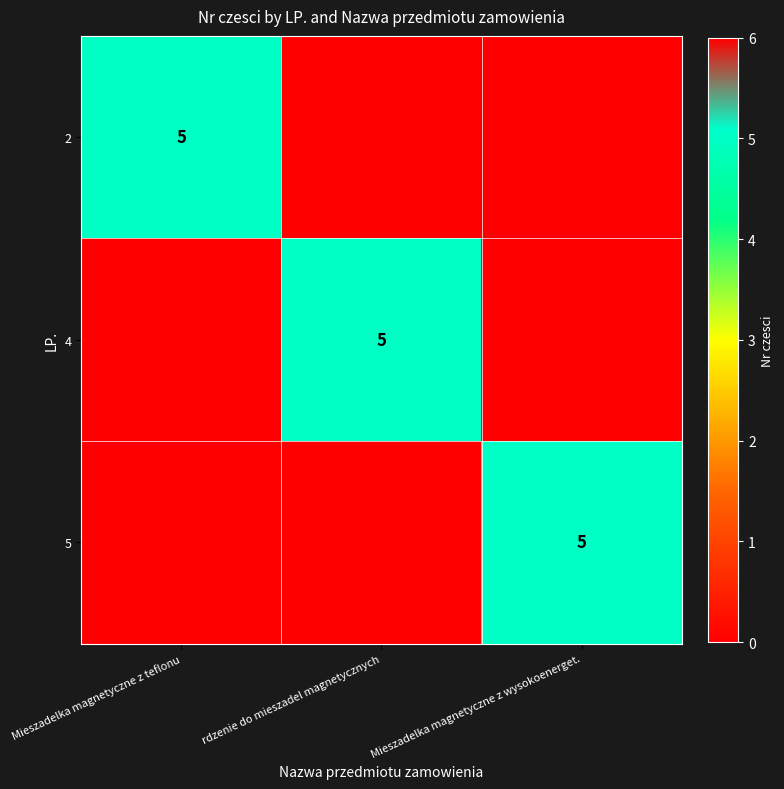

True or false: 5 has a value of 5 at Mieszadelka magnetyczne z wysokoenerget..

True